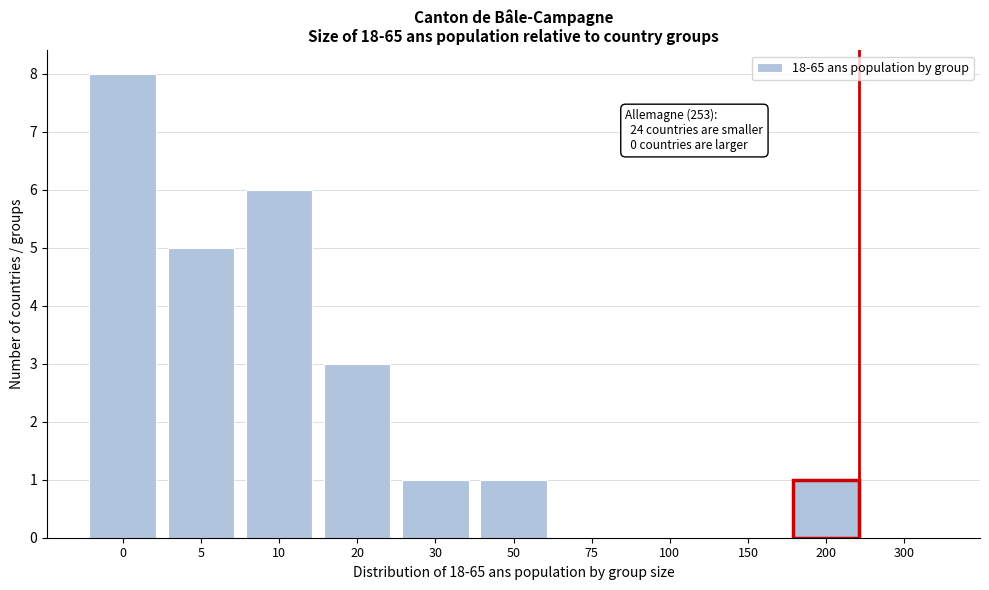

Reading right to left, what are all the values shown in this chart?

300=0	200=1	150=0	100=0	75=0	50=1	30=1	20=3	10=6	5=5	0=8